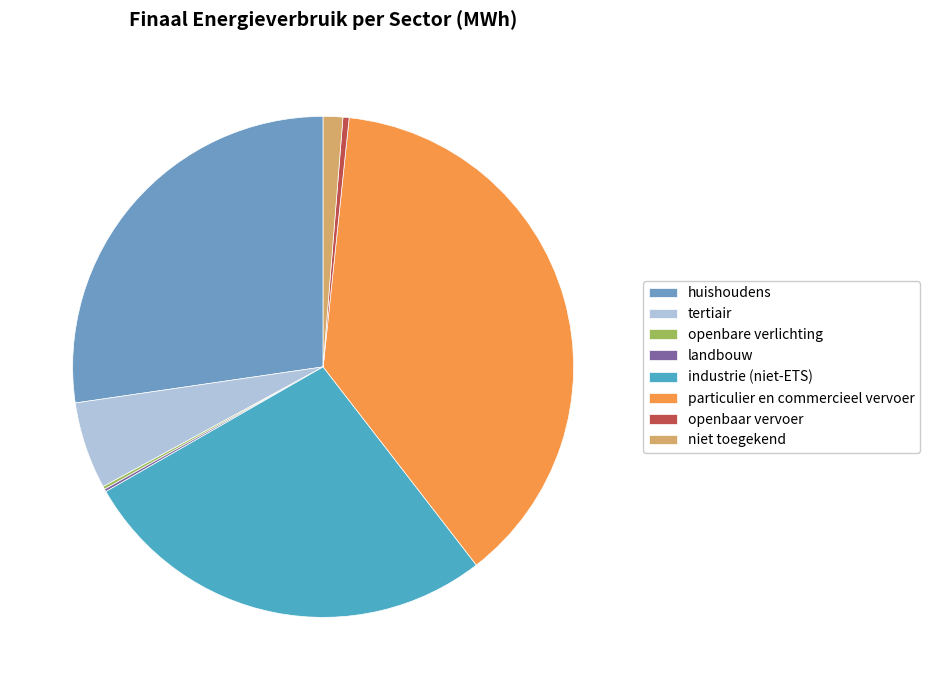

Rank the categories by value from highest to lowest.

particulier en commercieel vervoer, huishoudens, industrie (niet-ETS), tertiair, niet toegekend, openbaar vervoer, openbare verlichting, landbouw